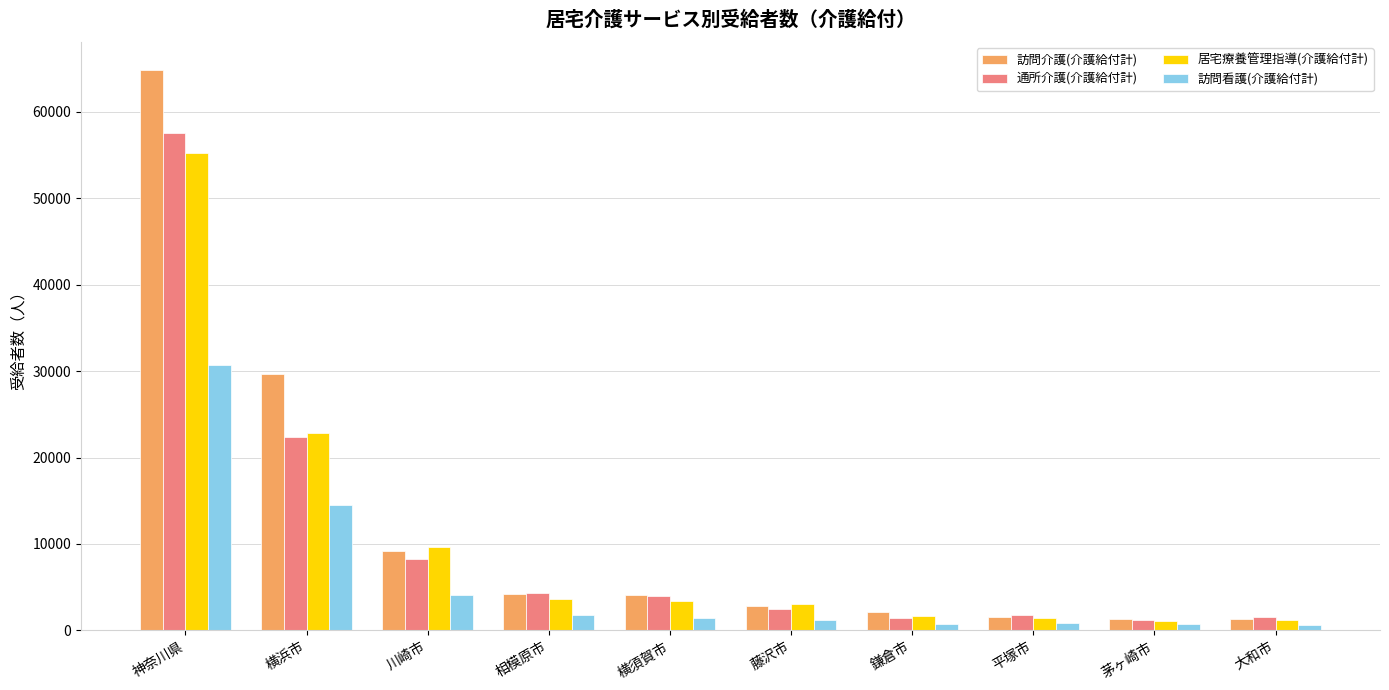

What is the minimum value shown in the chart?

615